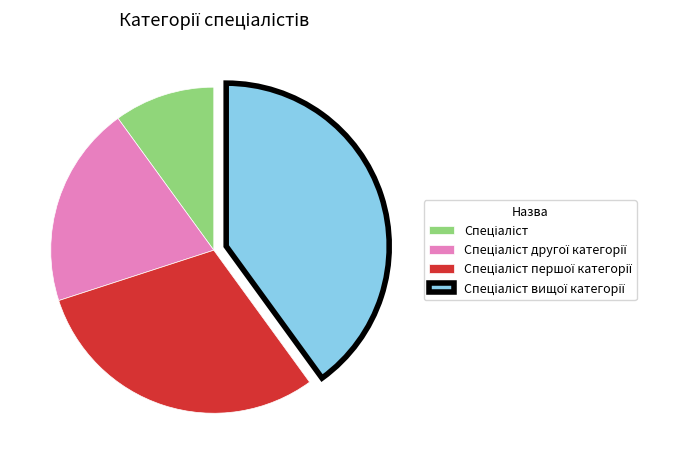

Is there any slice that represents more than half of the pie?

No